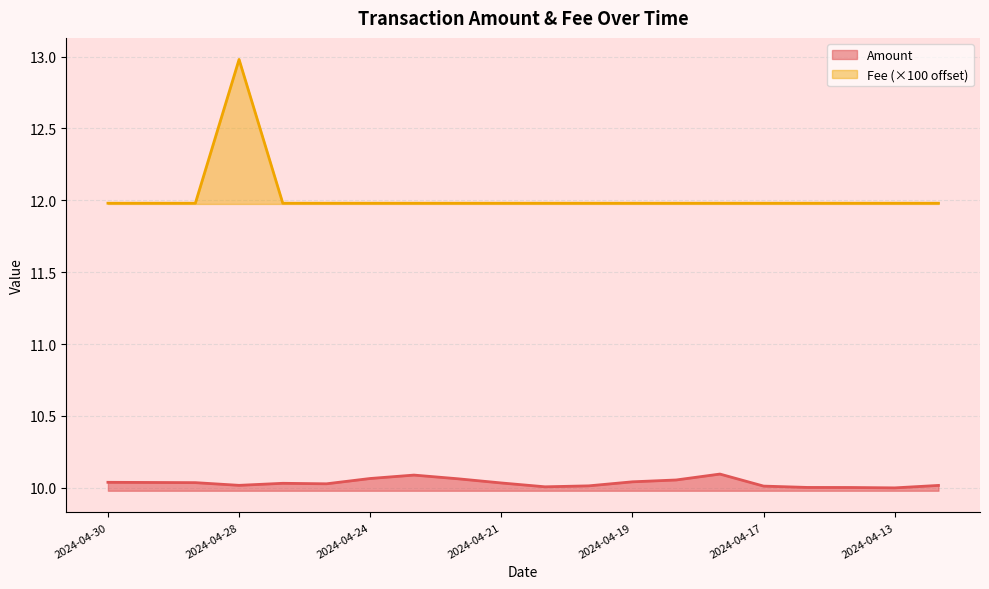

At which category does Fee reach its first local peak?

2024-04-28